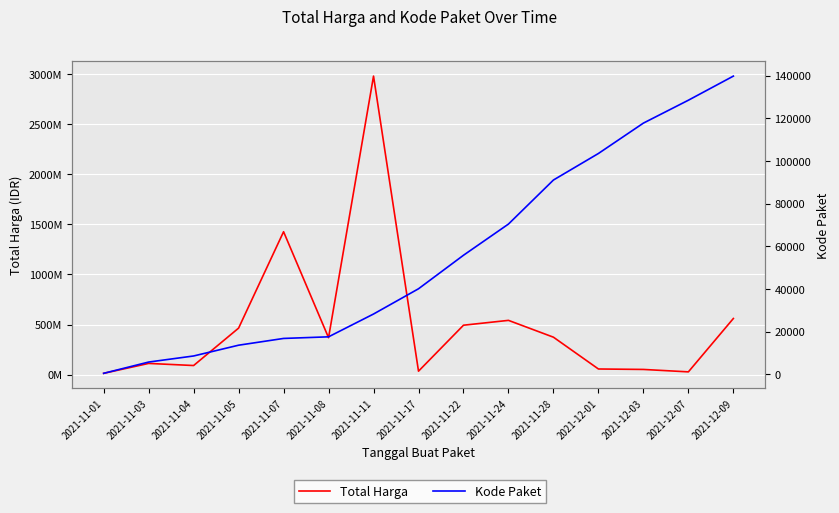

True or false: Kode Paket has a value of 17934 at 2021-11-05.

False